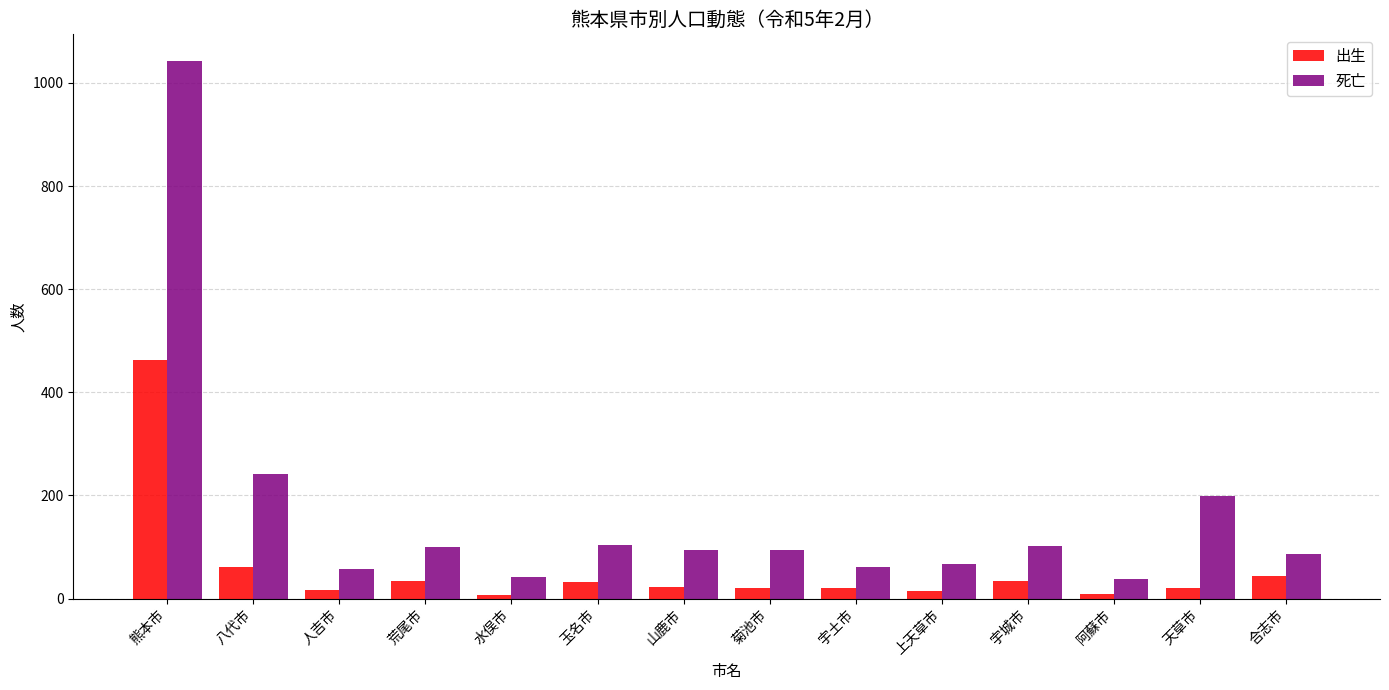

Is the value of 死亡 at 上天草市 greater than the value of 出生 at 熊本市?

No